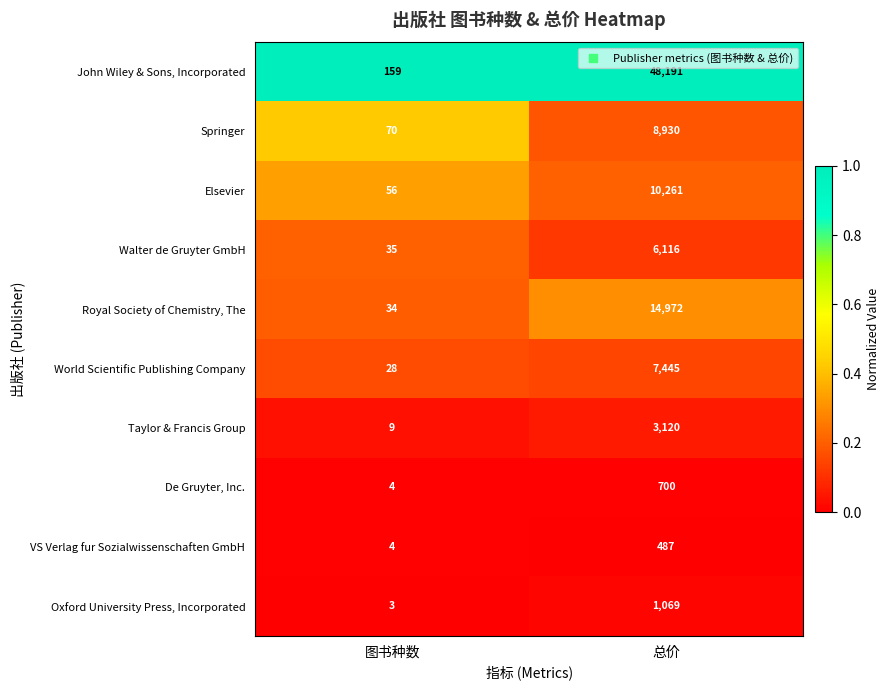

Reading right to left, extract all data points from this chart.

John Wiley & Sons, Incorporated: 48191	159
Springer: 8930	70
Elsevier: 10261	56
Walter de Gruyter GmbH: 6116	35
Royal Society of Chemistry, The: 14972	34
World Scientific Publishing Company: 7445	28
Taylor & Francis Group: 3120	9
De Gruyter, Inc.: 700	4
VS Verlag fur Sozialwissenschaften GmbH: 487	4
Oxford University Press, Incorporated: 1069	3